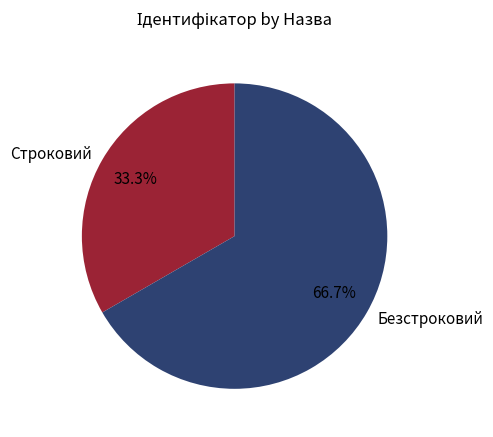

Is there a majority slice in this chart?

Yes